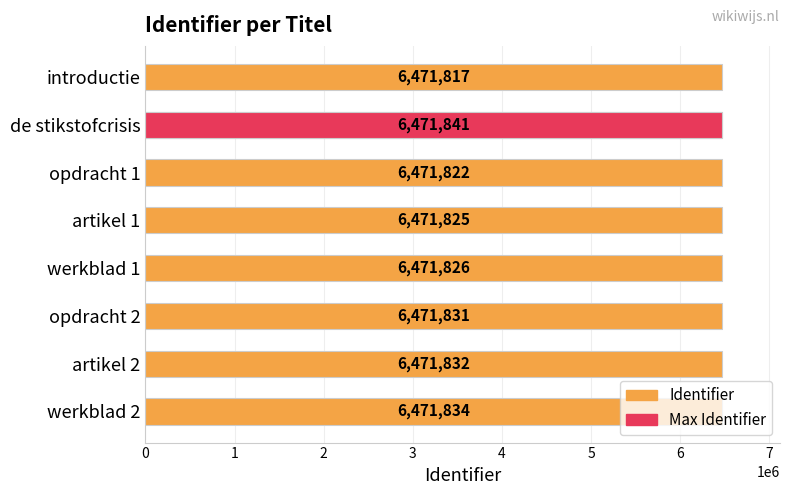

How many data points are above 6471831?

3